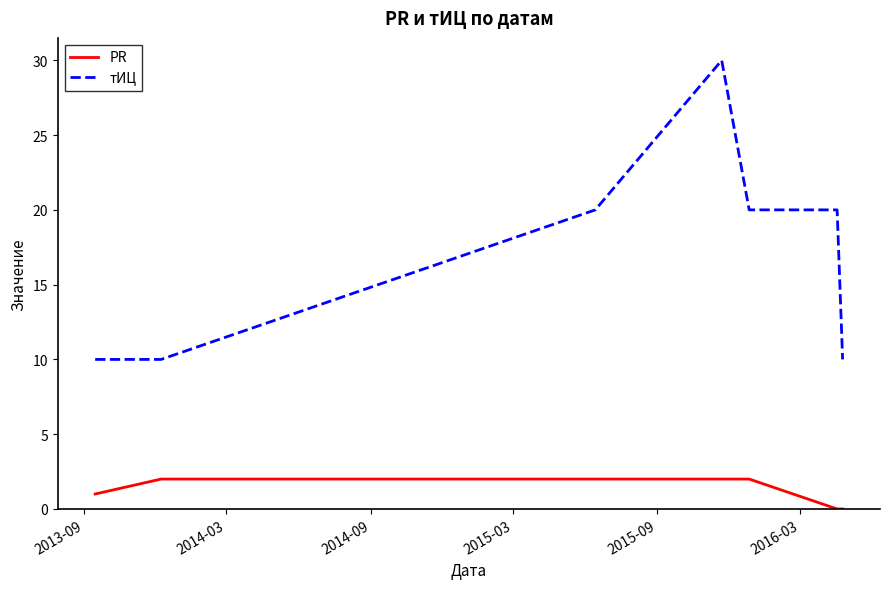

True or false: тИЦ and PR cross at least once.

False